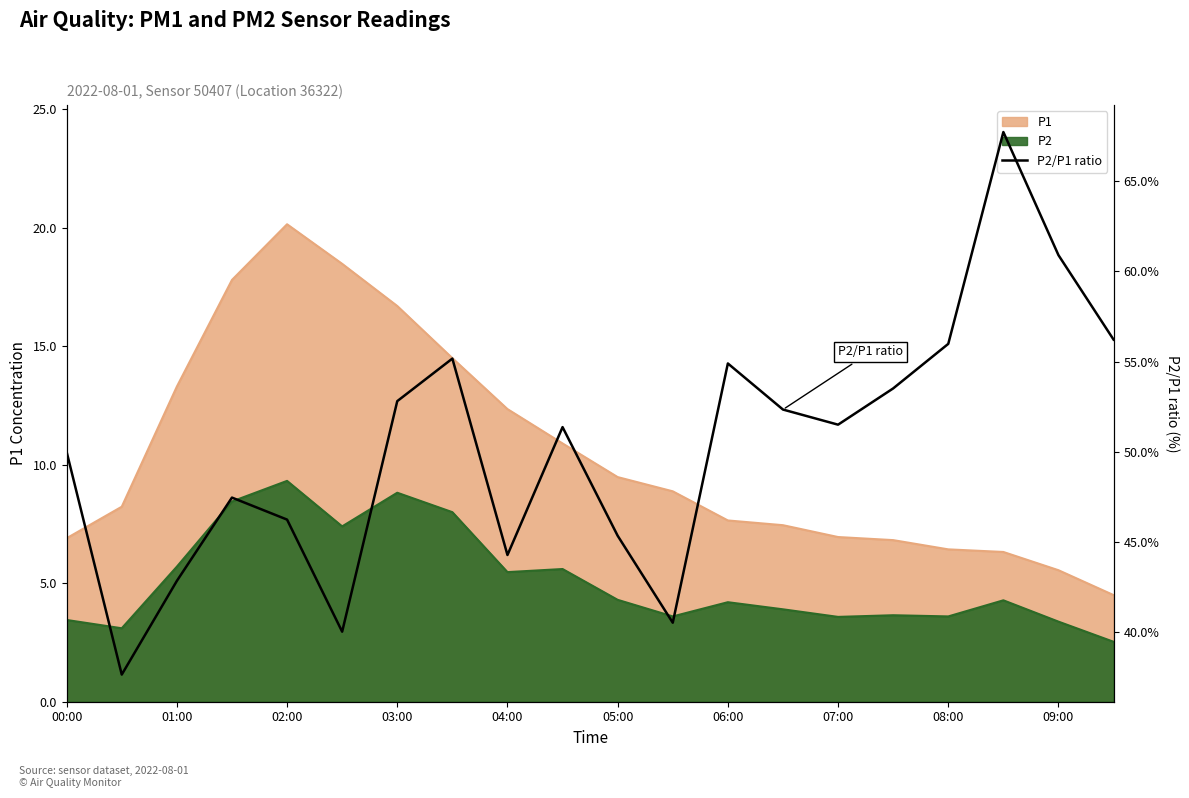

True or false: there are more than 1 points higher than both neighbors.

True